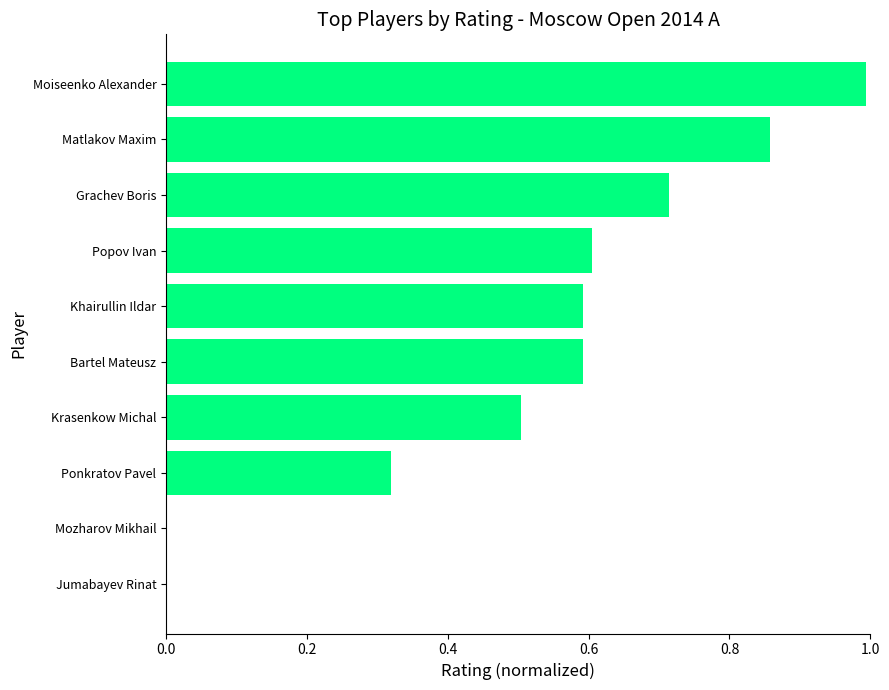

Which category has the highest value across all series?

Moiseenko Alexander